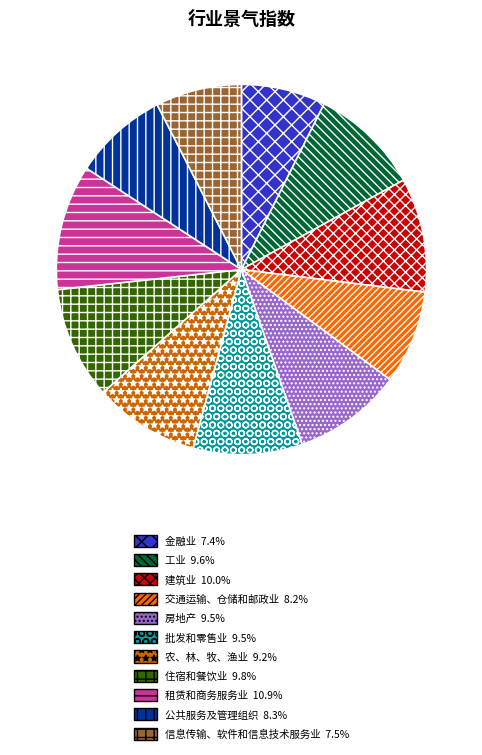

What is the ratio of the value at 金融业 to the value at 信息传输、软件和信息技术服务业?

1.0